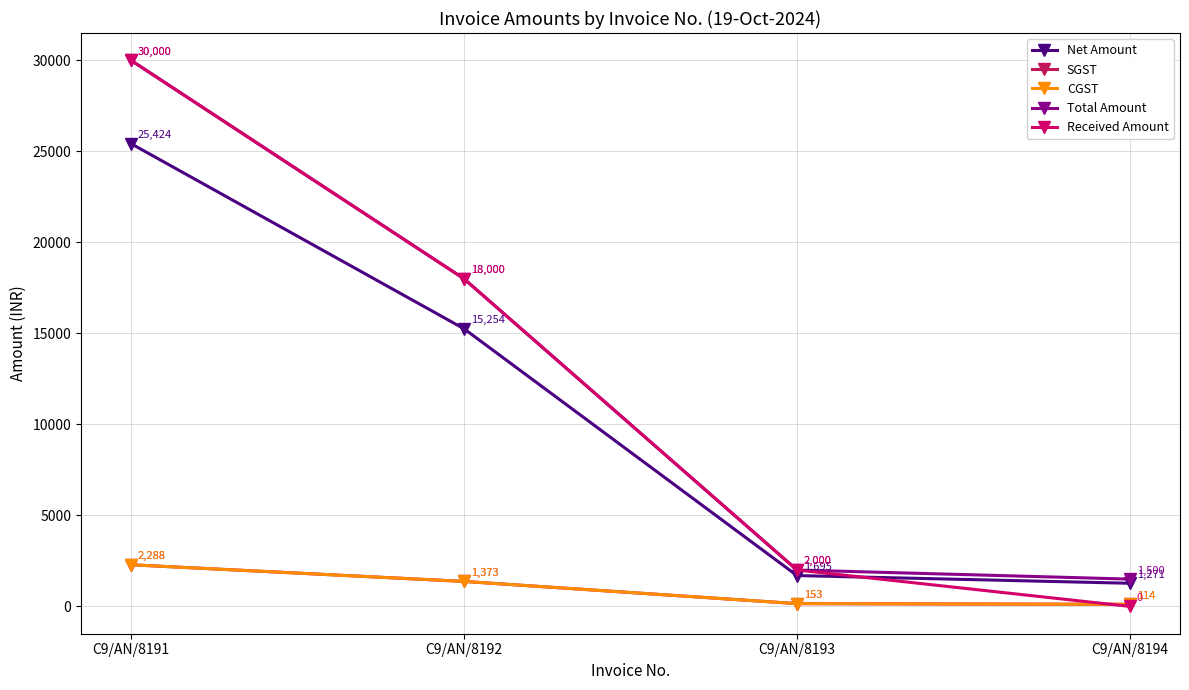

Which category has the lowest value in the Total Amount series?

C9/AN/8194